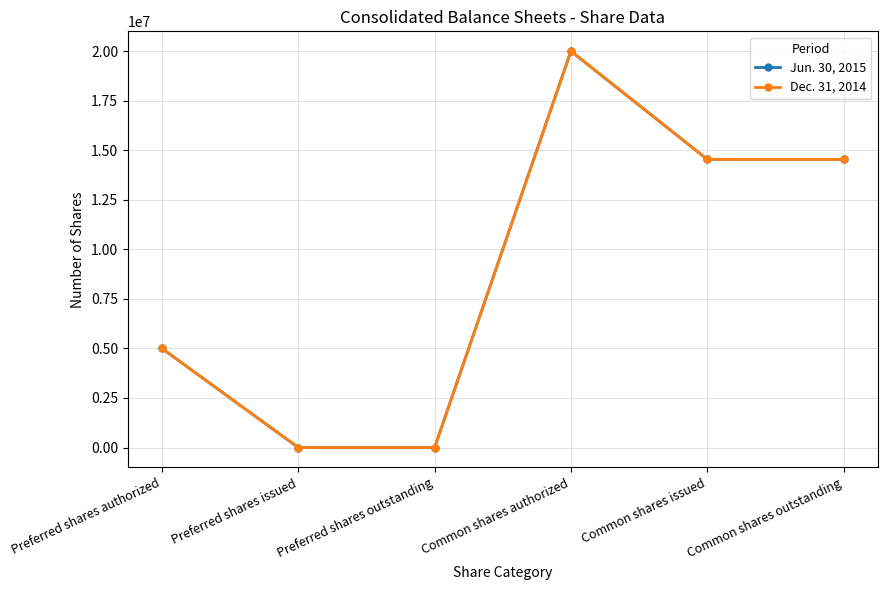

What is the value of the Dec. 31, 2014 point at the 5th from the left?

14539104